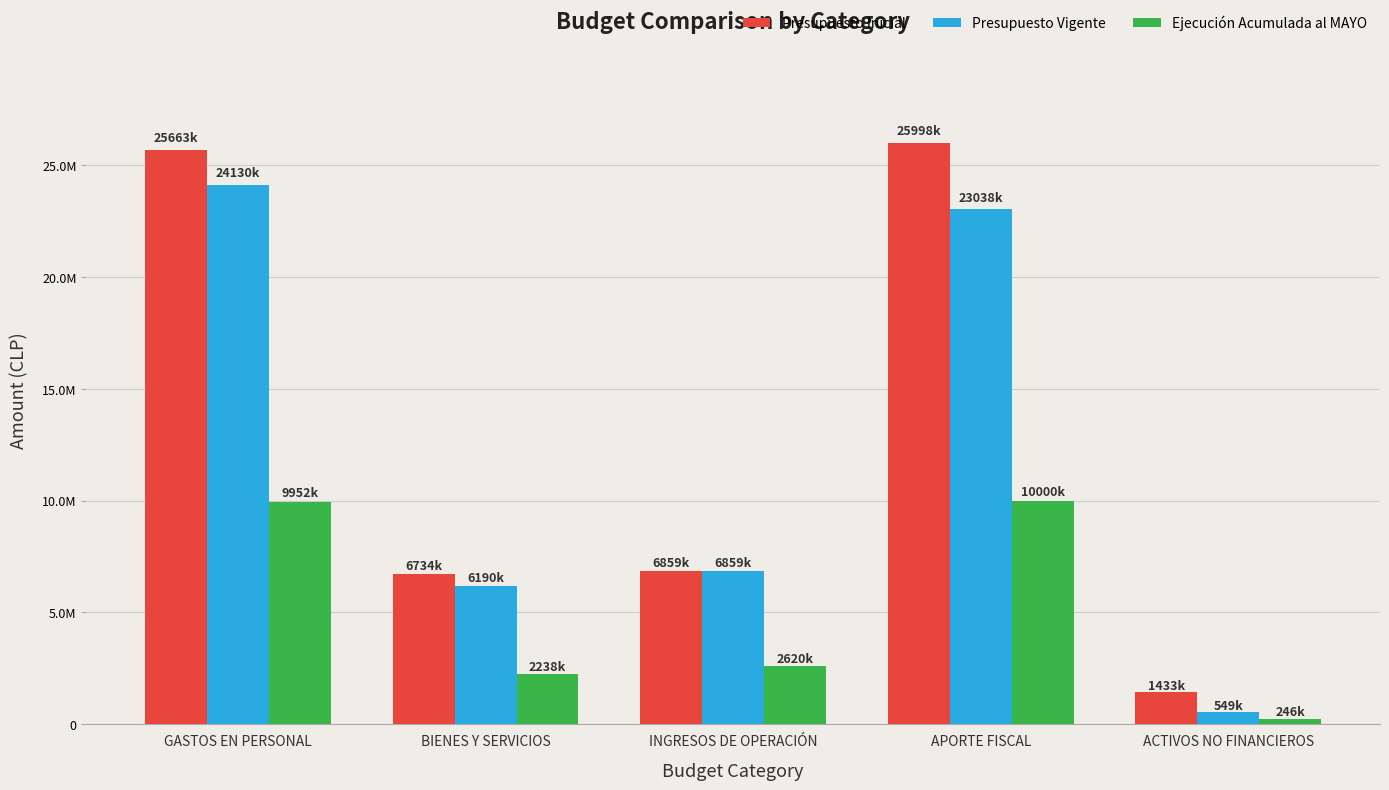

What are all the series names shown in the legend?

Presupuesto Inicial, Presupuesto Vigente, Ejecución Acumulada al MAYO